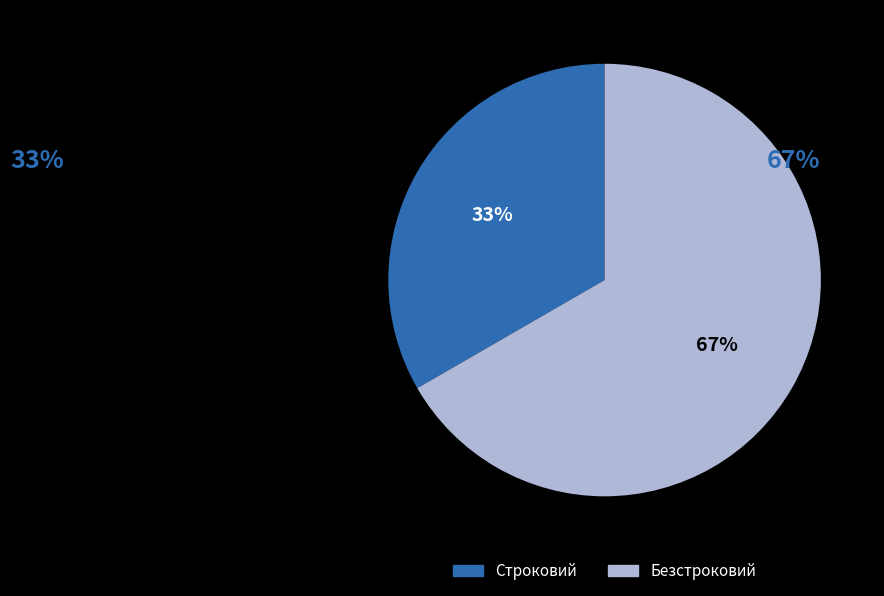

What is the ratio of the value at Строковий to the value at Безстроковий?

0.5